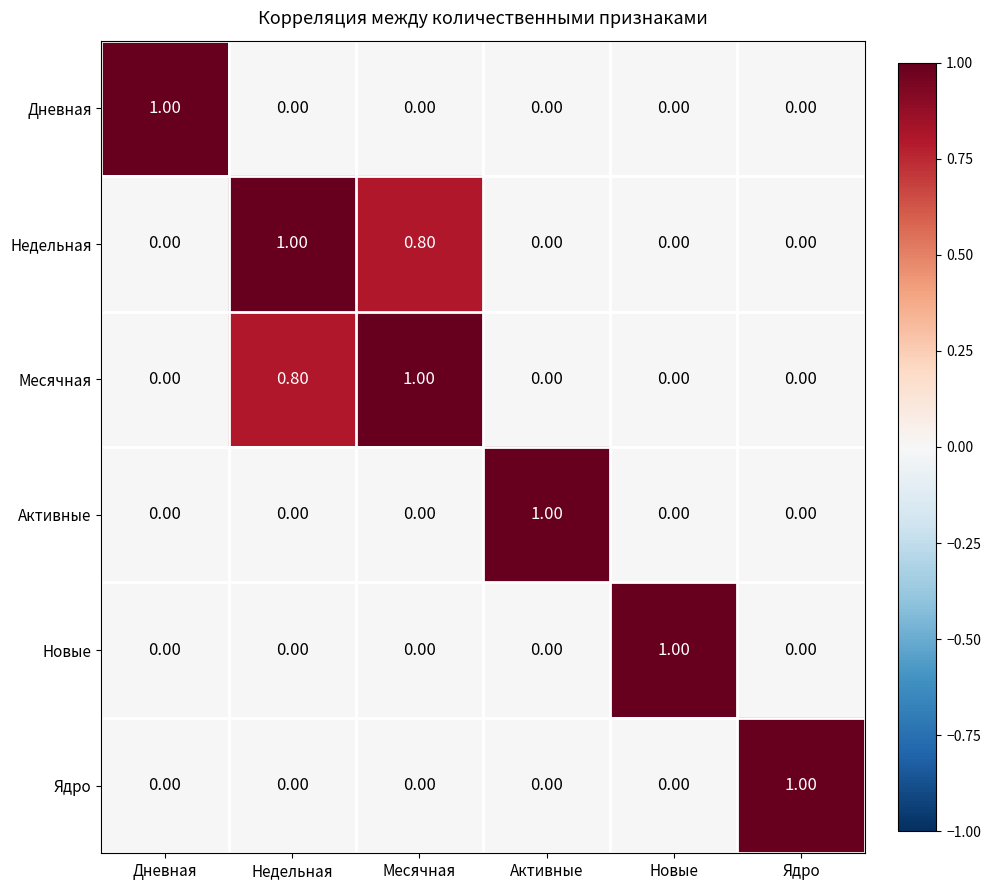

What is the spread (max minus min) of values at Недельная?

1.0